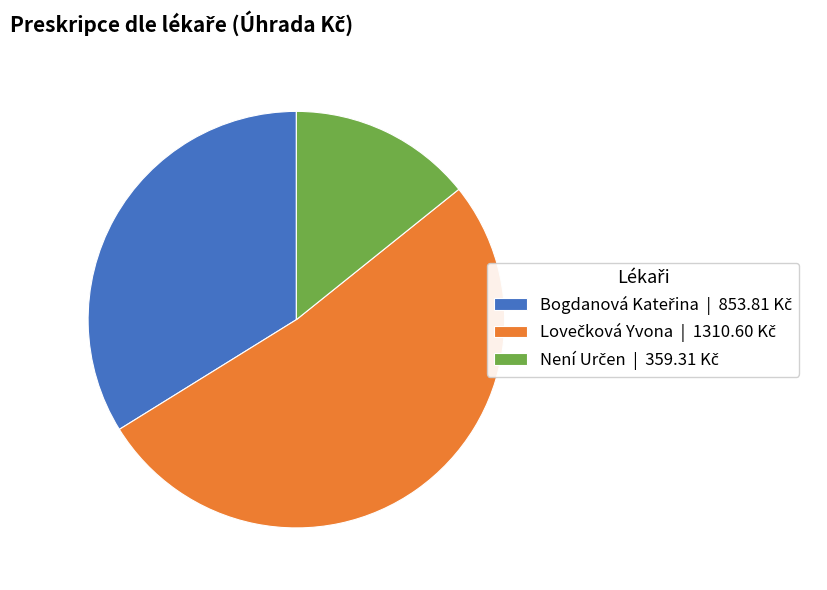

Count the number of slices in the pie.

3